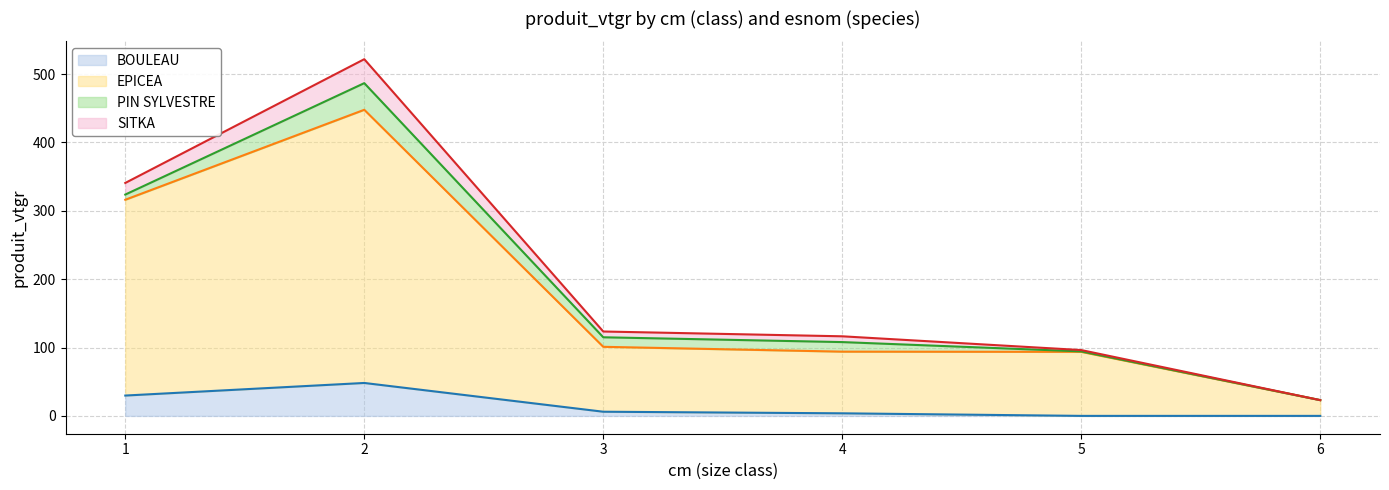

How many data points in EPICEA are above 101?

3